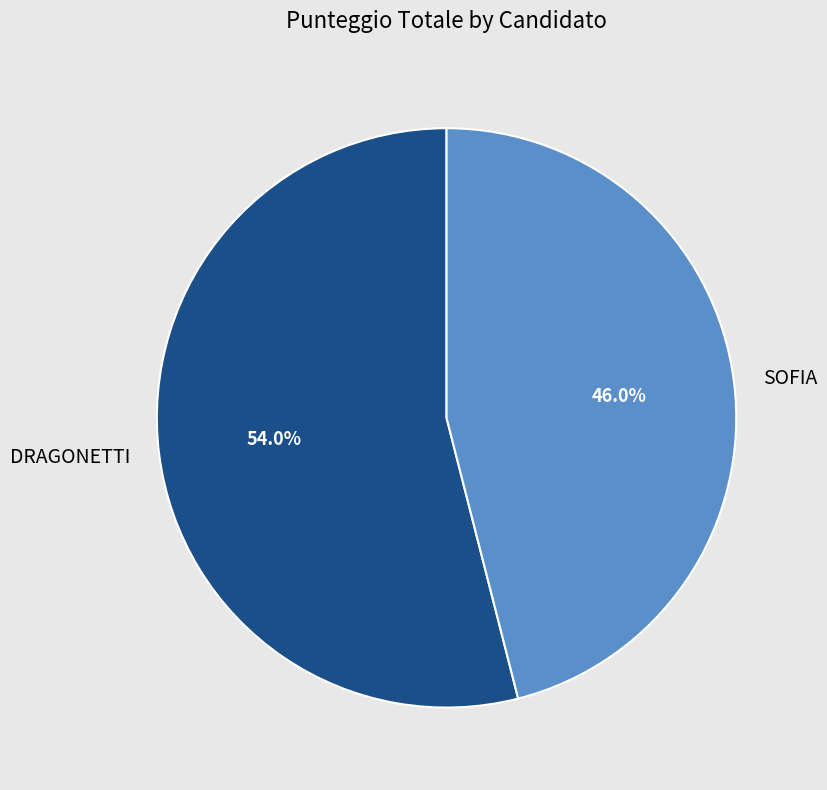

Which slice is the largest?

DRAGONETTI